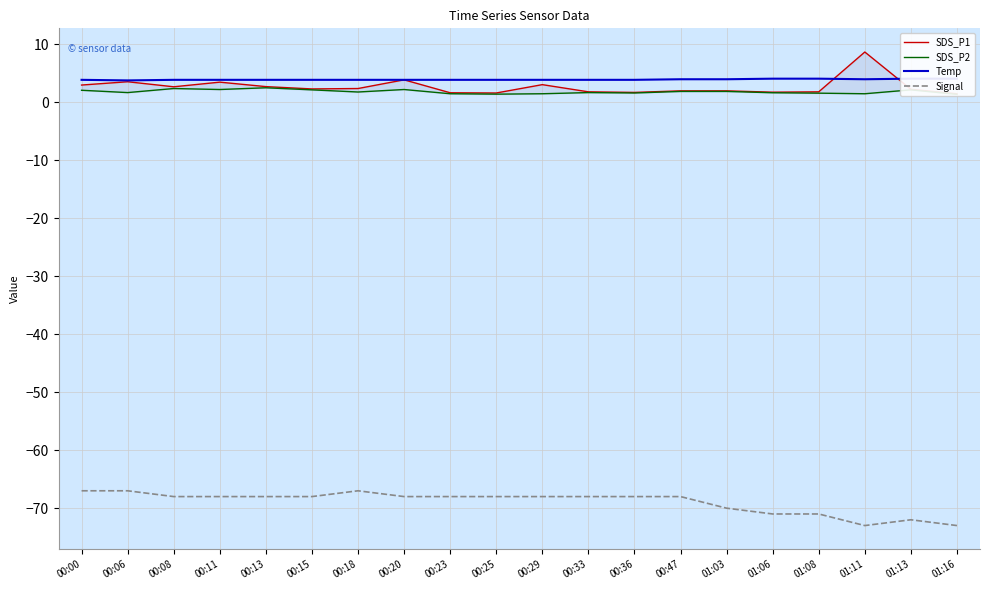

How many lines are shown in the chart?

4